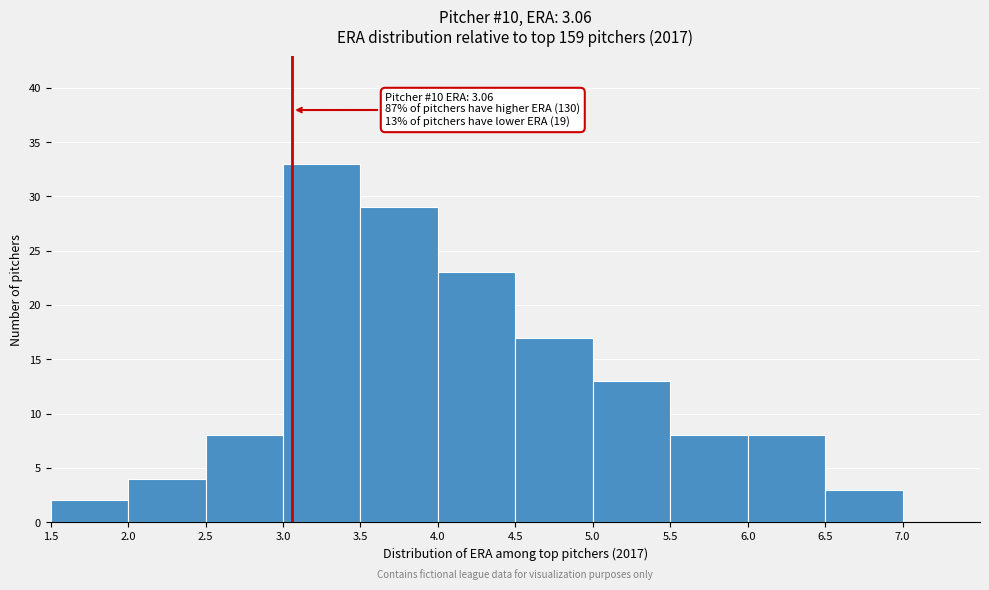

Which range on the x-axis has the tallest bar?

3.0 to 3.5